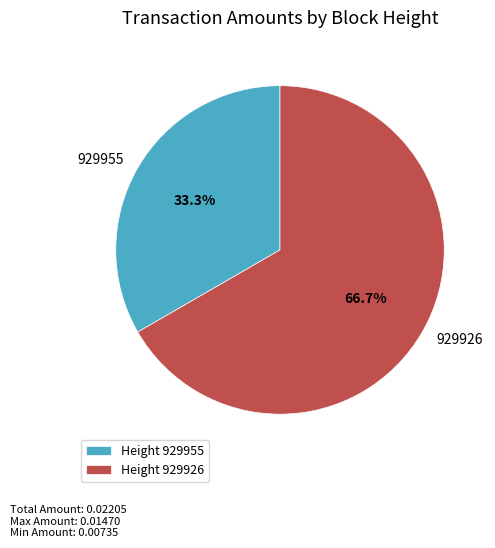

Combined, what portion of the pie is Height 929926 and Height 929955?

100.0%